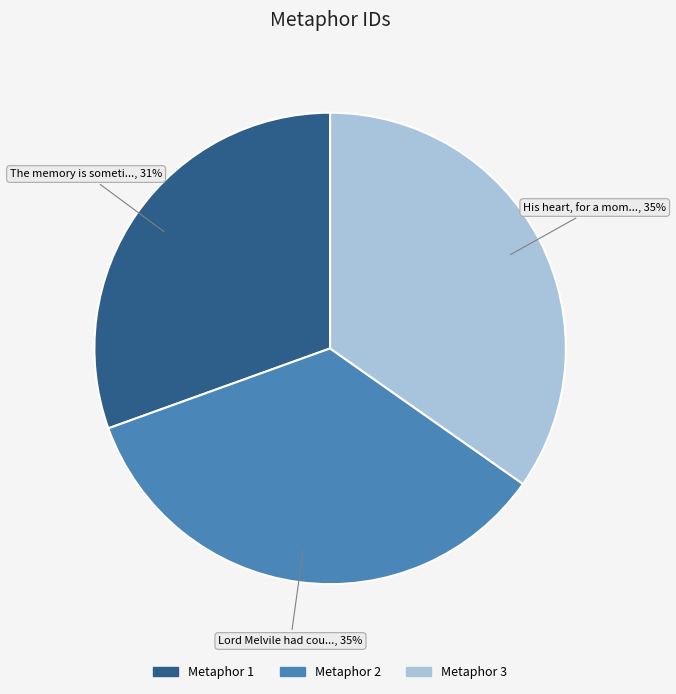

How many slices are in this pie chart?

3